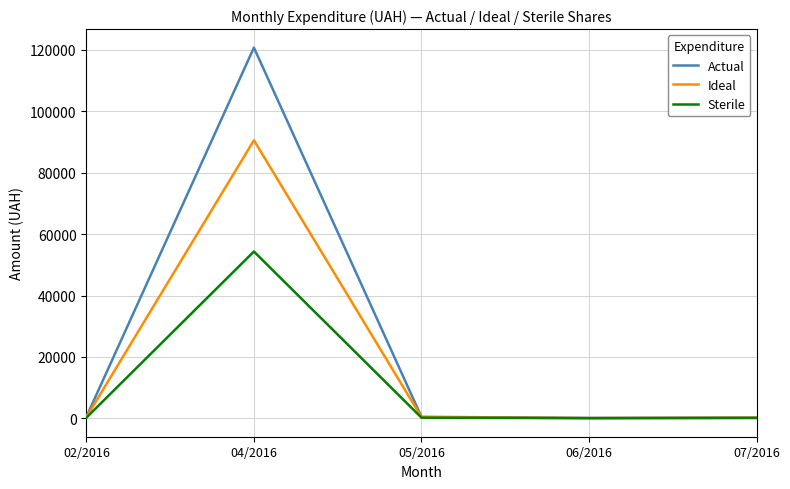

List the series in order of their overall mean, highest first.

Actual, Ideal, Sterile